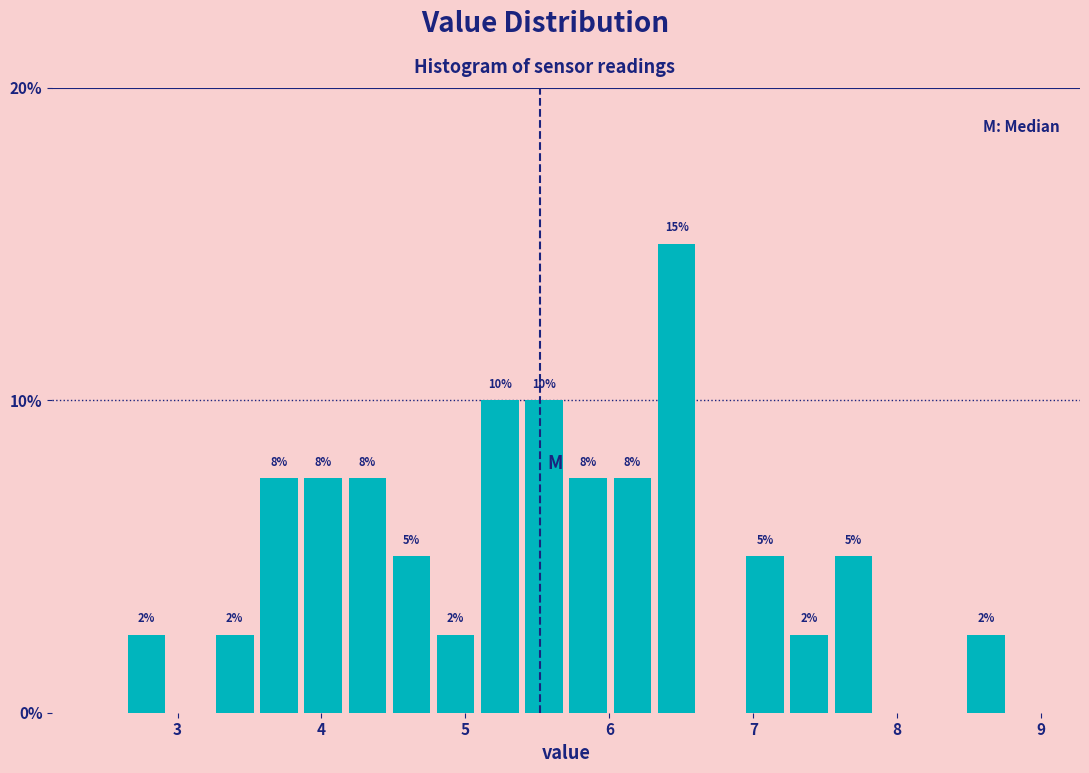

Read against the x-axis, roughly where is the centre of the tallest bar?

6.5